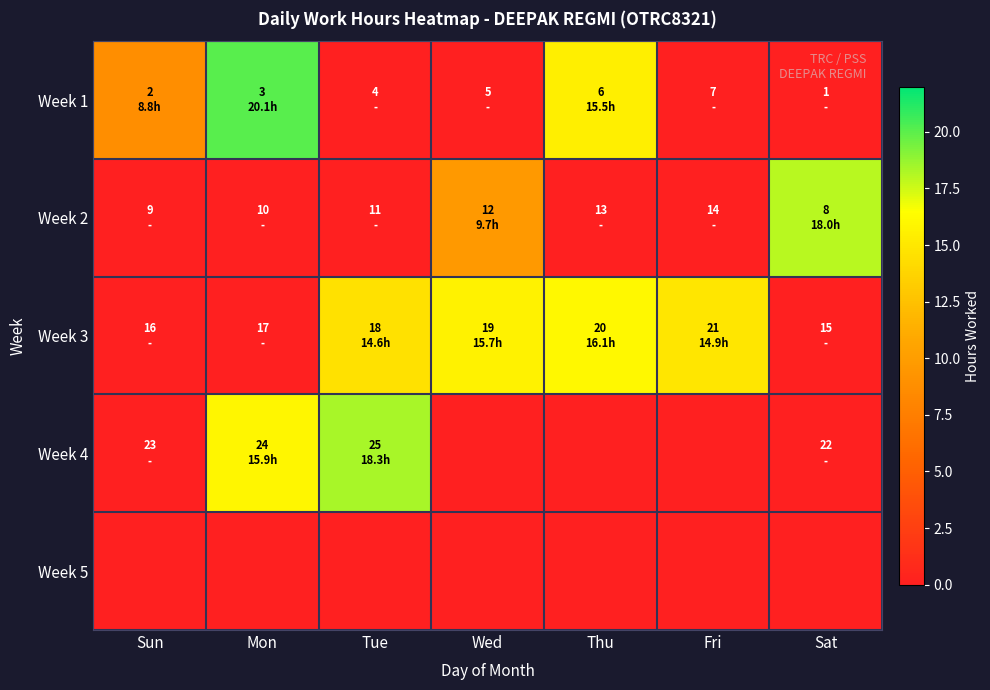

At which category does the chart reach its peak across all series?

Mon